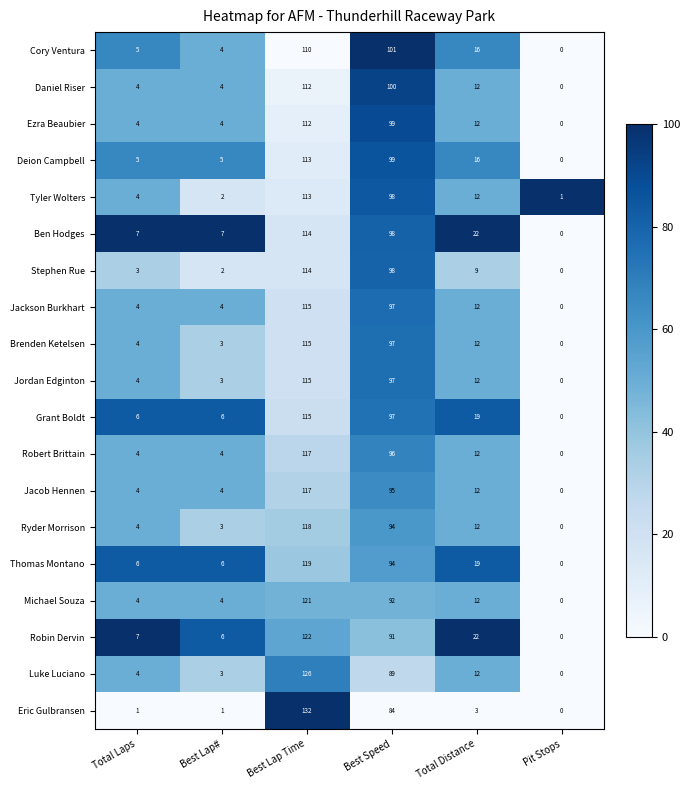

At how many categories does at least one series exceed 6?

5